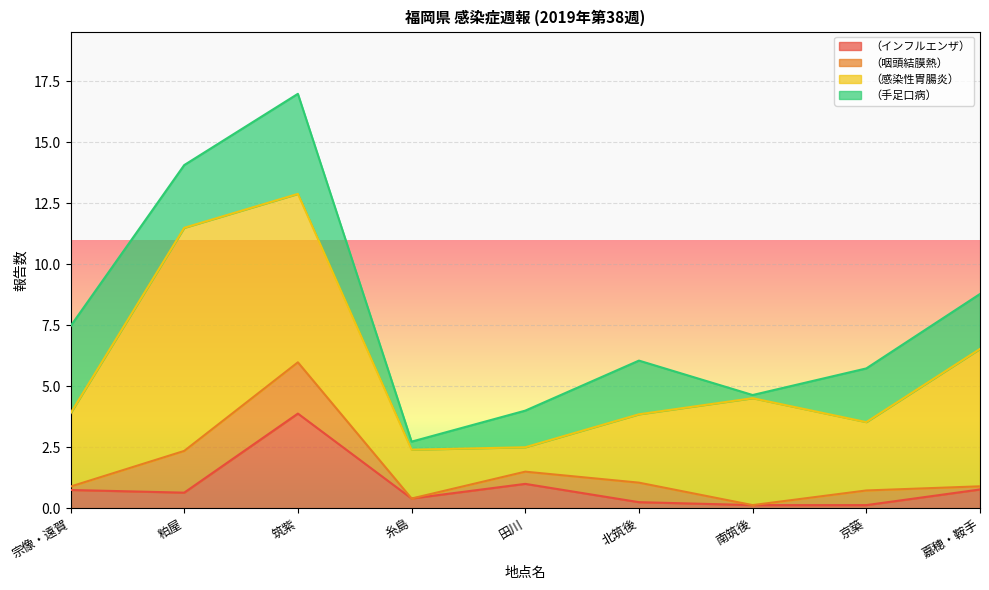

Which has a higher value, 宗像・遠賀 or 粕屋?

宗像・遠賀